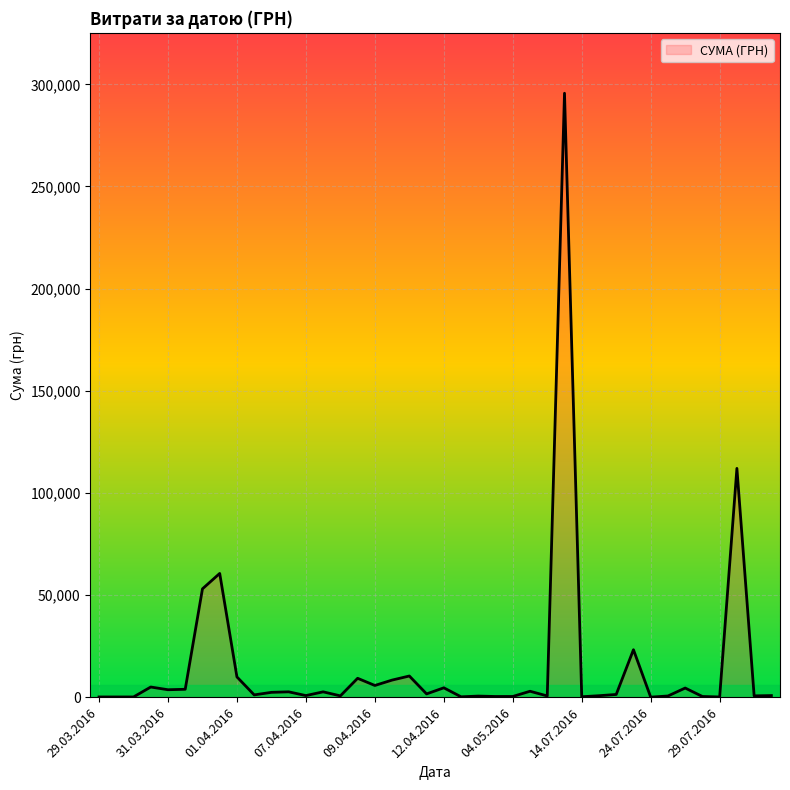

What is the difference between the maximum and minimum values?

295627.4